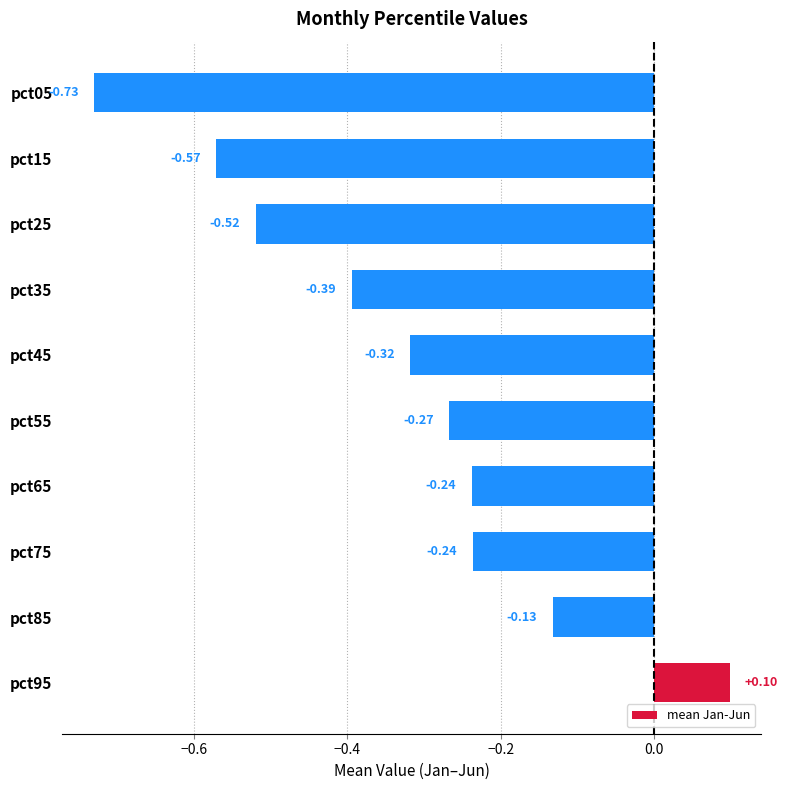

What is the difference between the maximum and minimum values?

0.8